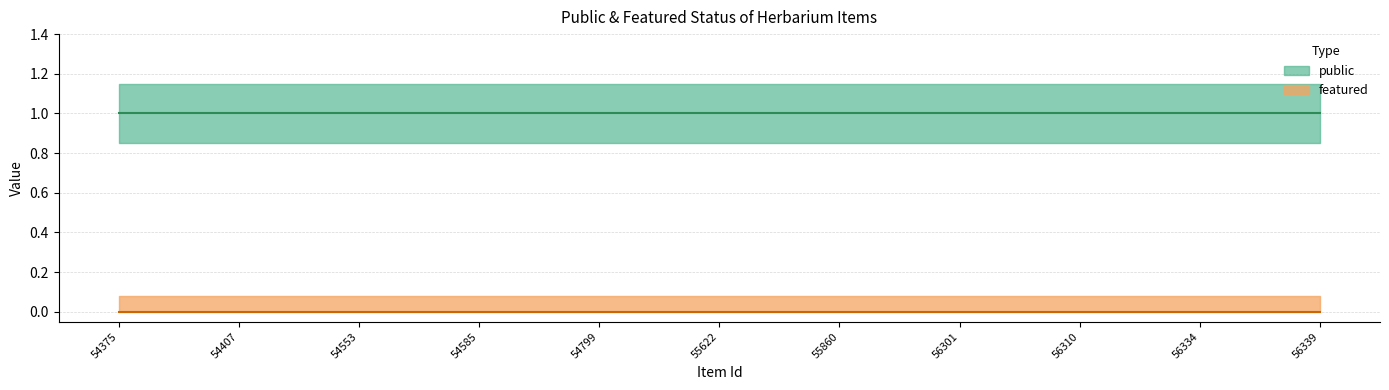

True or false: featured and public cross at least once.

False